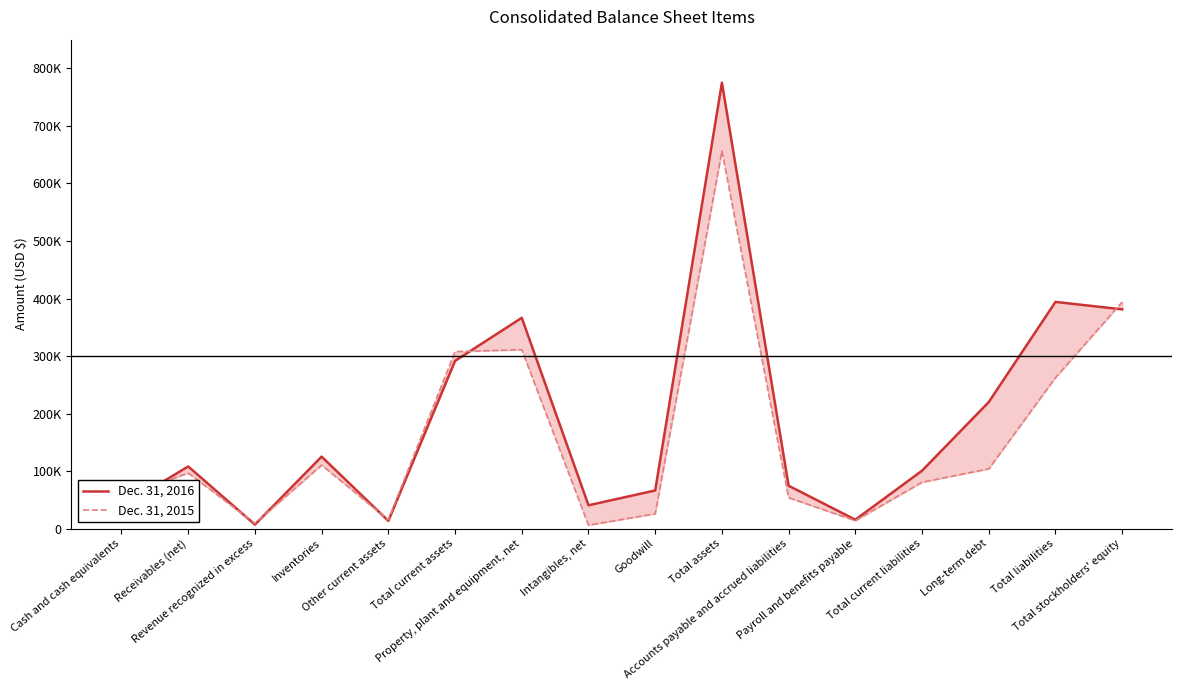

At how many categories does at least one series exceed 602065?

1